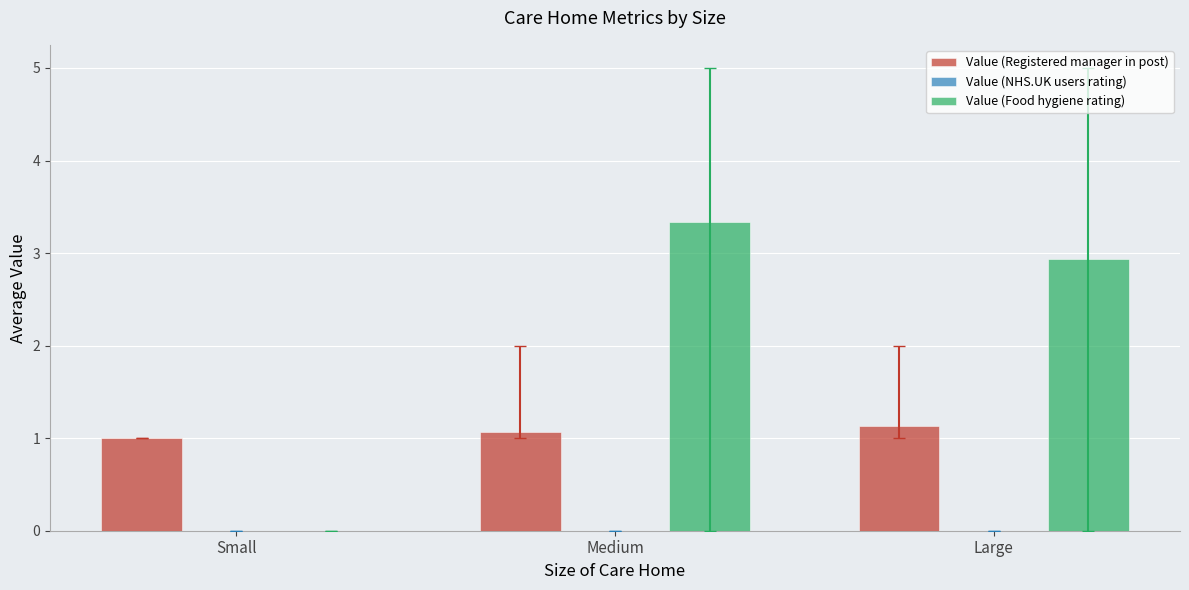

What is the spread (max minus min) of values at Medium?

2.3